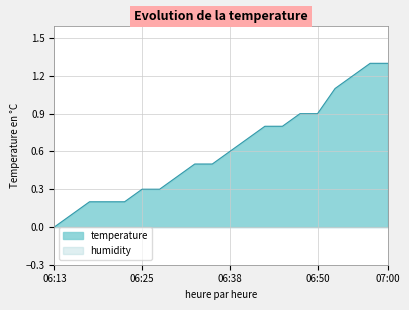

Reading right to left, what are all the values shown in this chart?

1.3	1.3	1.2	1.1	0.9	0.9	0.8	0.8	0.7	0.6	0.5	0.5	0.4	0.3	0.3	0.2	0.2	0.2	0.1	0.0